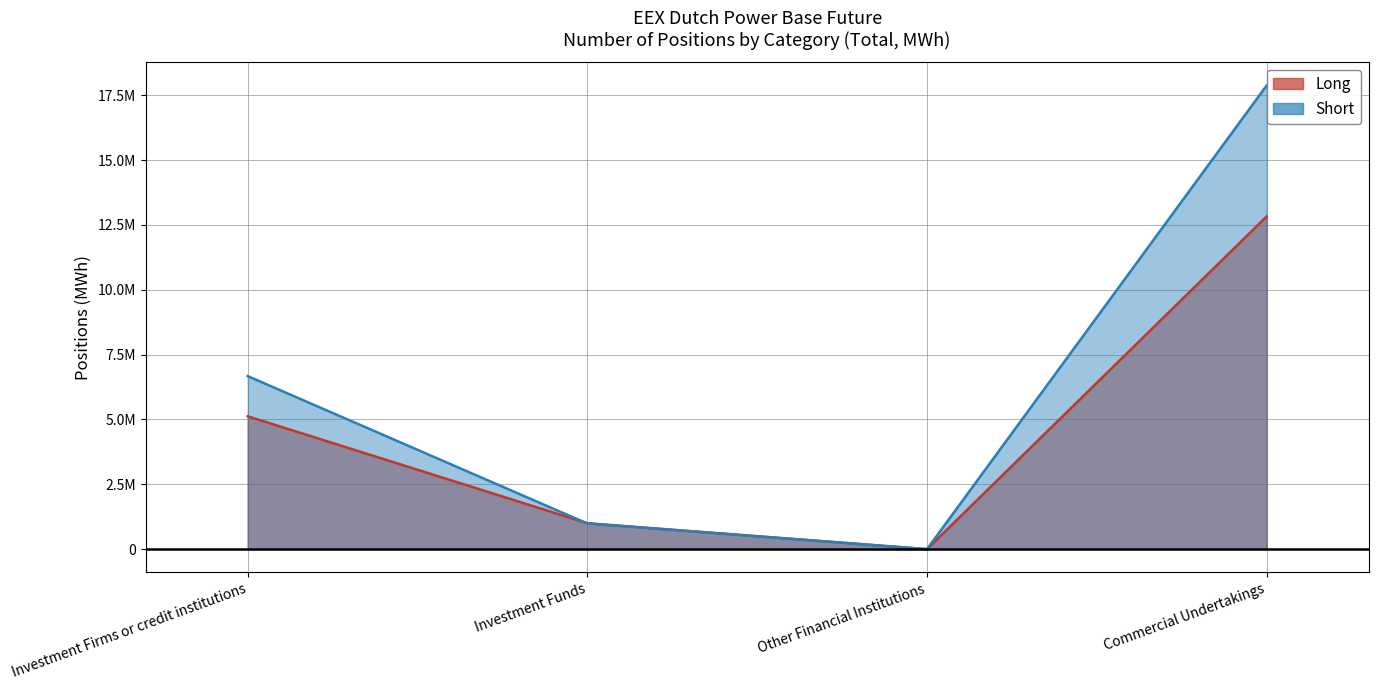

Where is Long nearest to the value 6414058?

Investment Firms or credit institutions